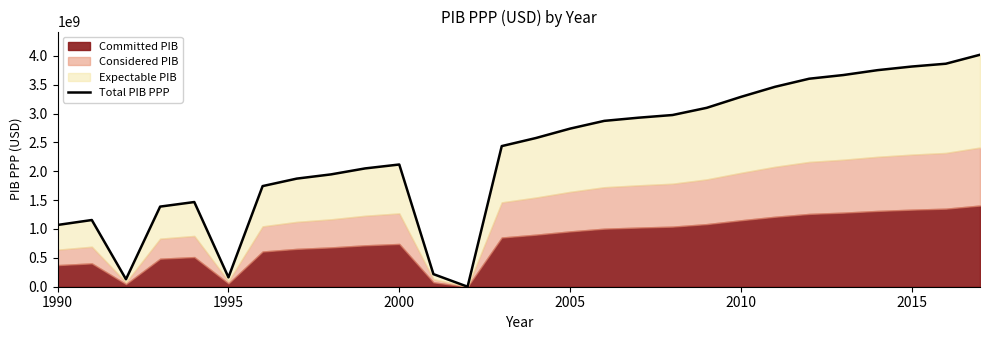

What is the difference between the maximum and minimum values?

4018033850.0